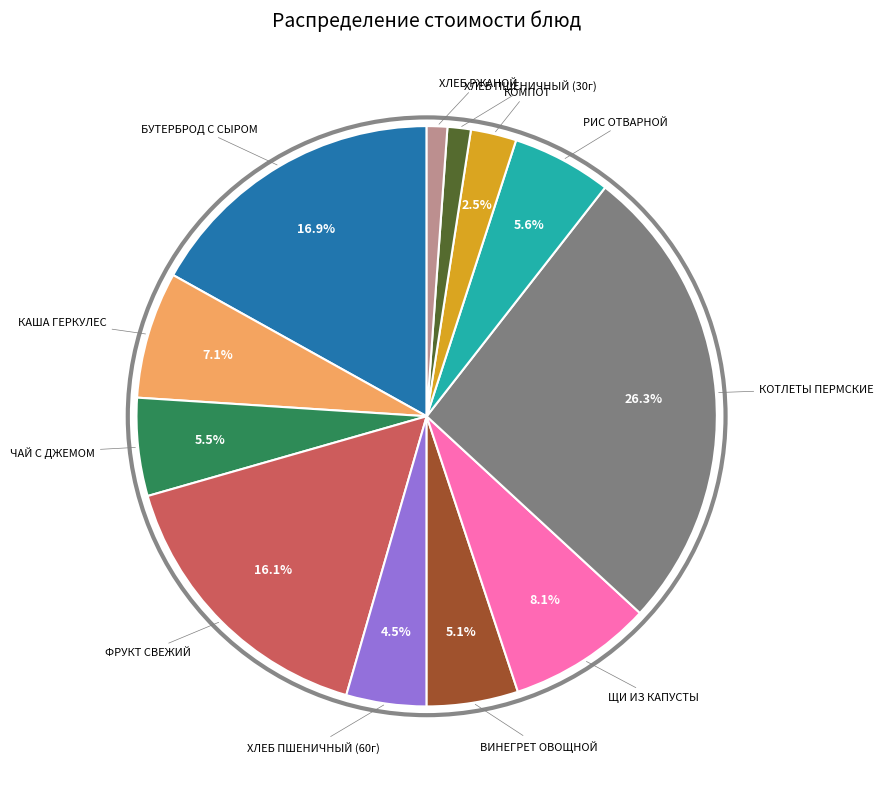

Count the number of slices in the pie.

12